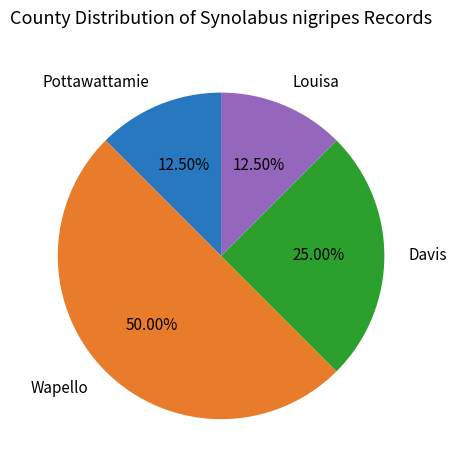

Does Davis represent more than half of the total?

No